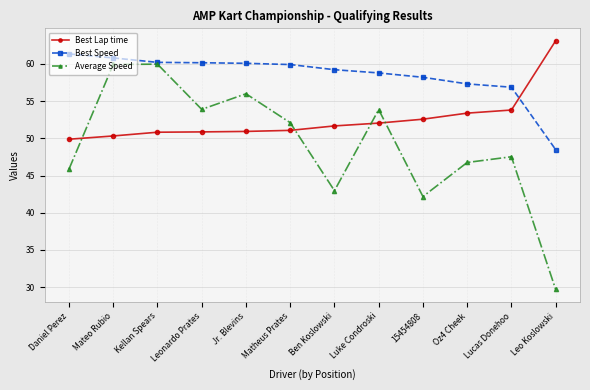

Which series ends up on top after the final intersection of Best Lap time and Best Speed?

Best Lap time